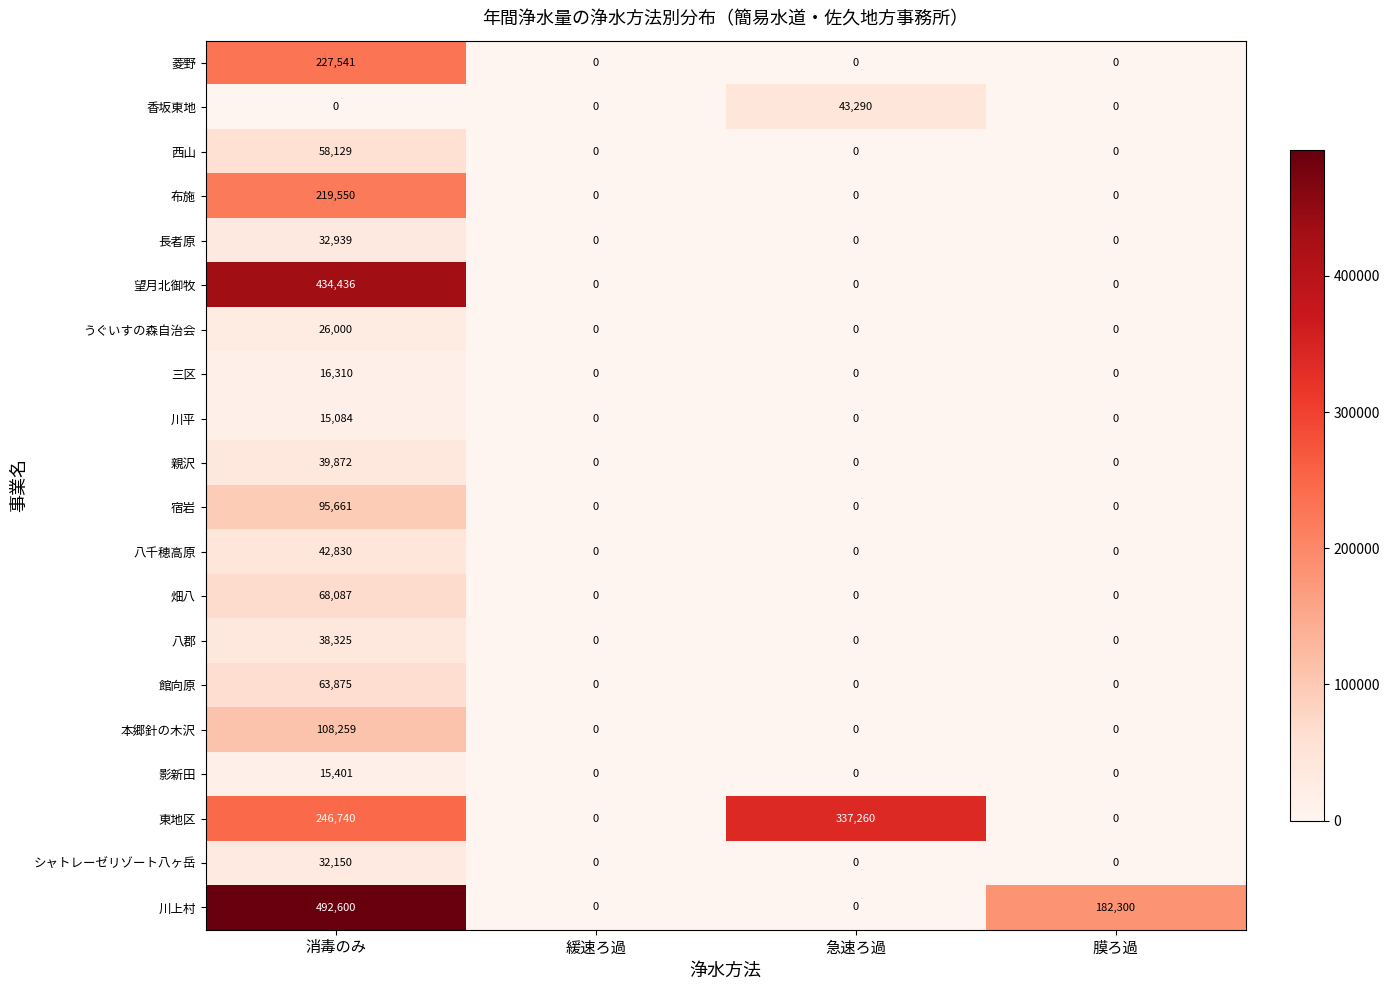

The value of シャトレーゼリゾート八ヶ岳 at 緩速ろ過 is 0. True or false?

True